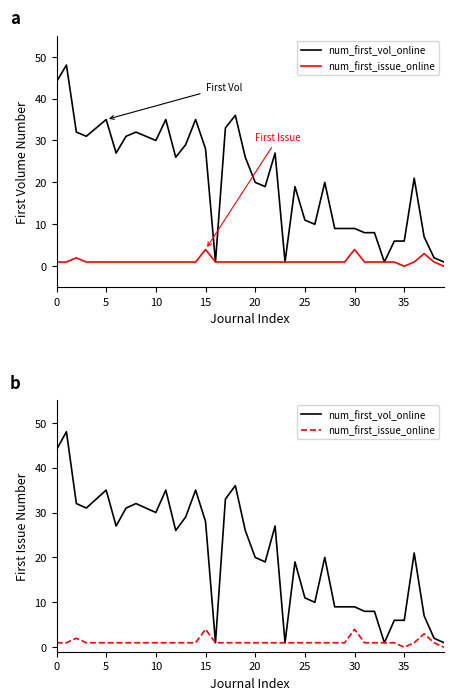

Is this an area chart (filled region under the line)?

No